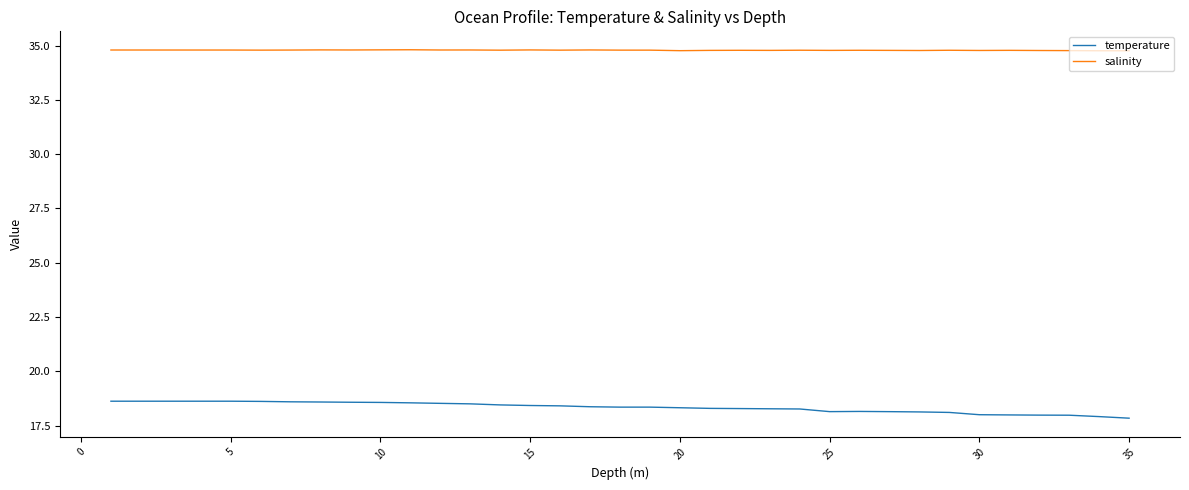

Rank the series by their average value, from highest to lowest.

salinity, temperature